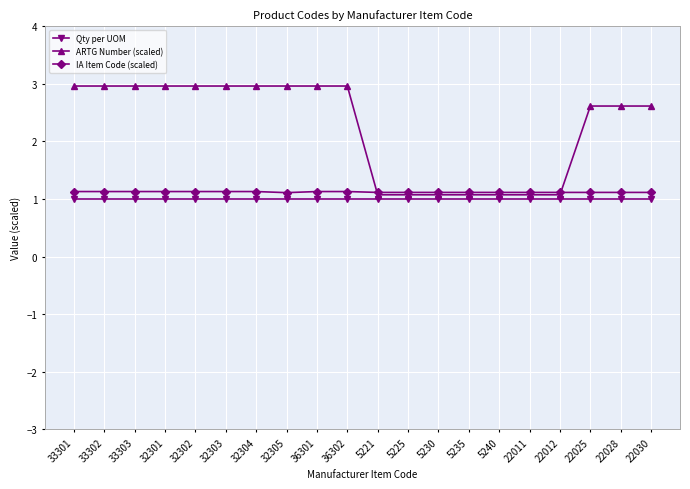

How many categories are shown in the chart?

20